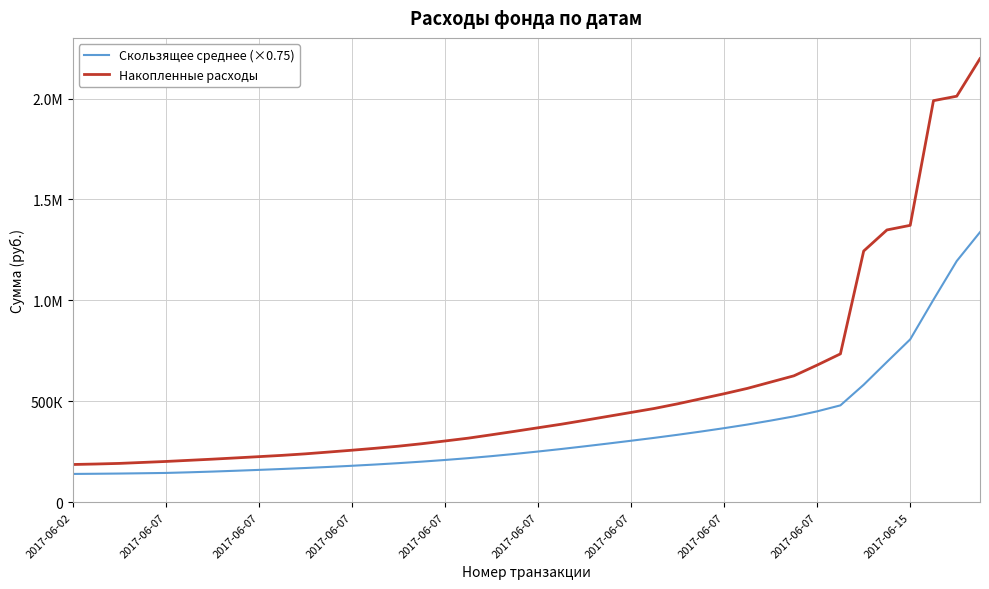

Does the chart have visible grid lines?

Yes